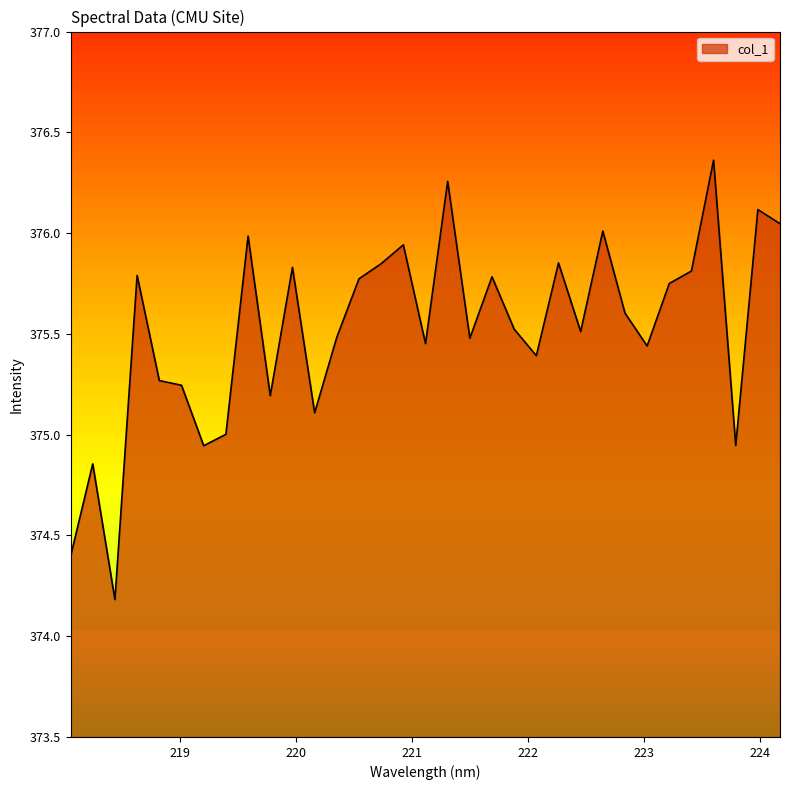

How many distinct data groups are displayed?

1